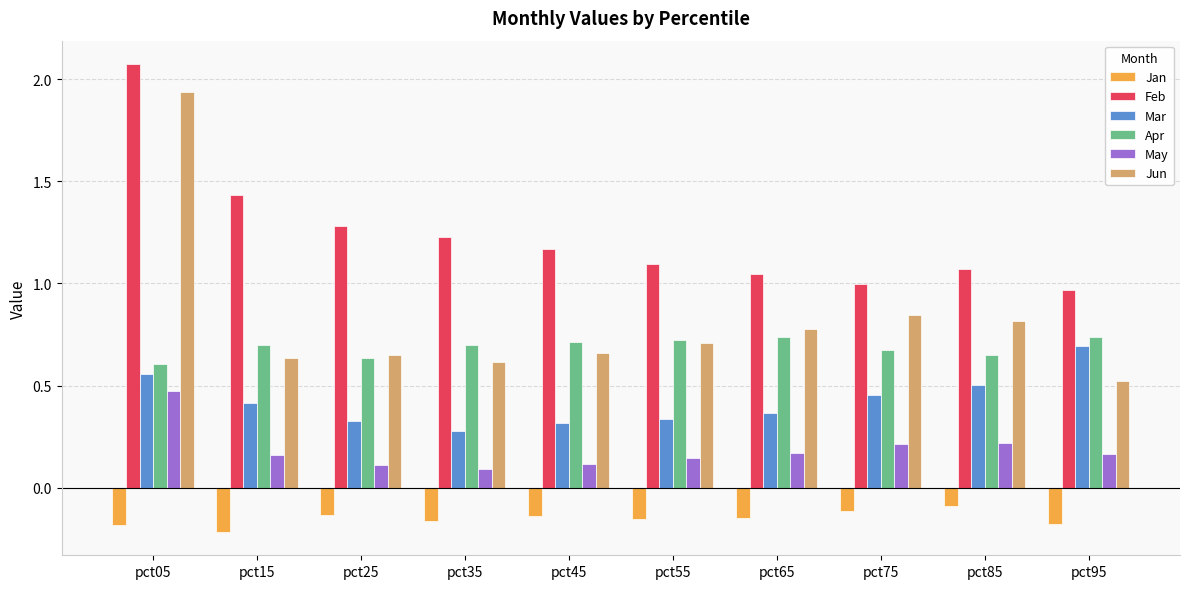

At which category is the sum across all series the highest?

pct05